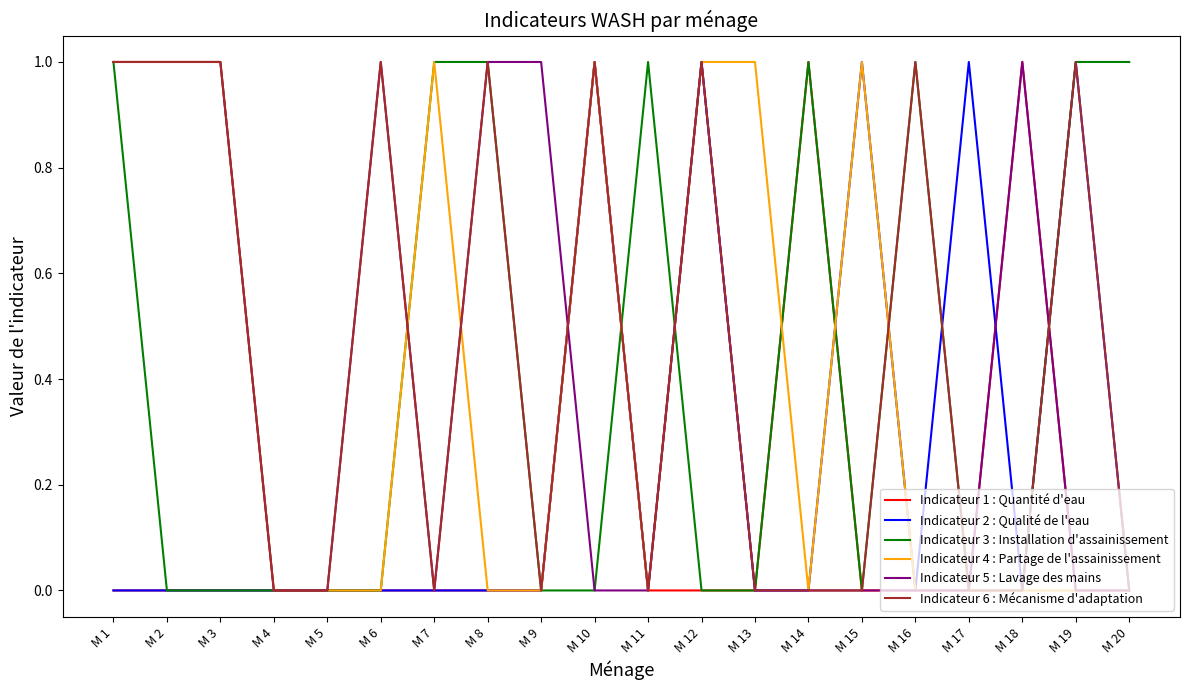

Which series has the largest total across all categories?

Indicateur 6 : Mécanisme d'adaptation